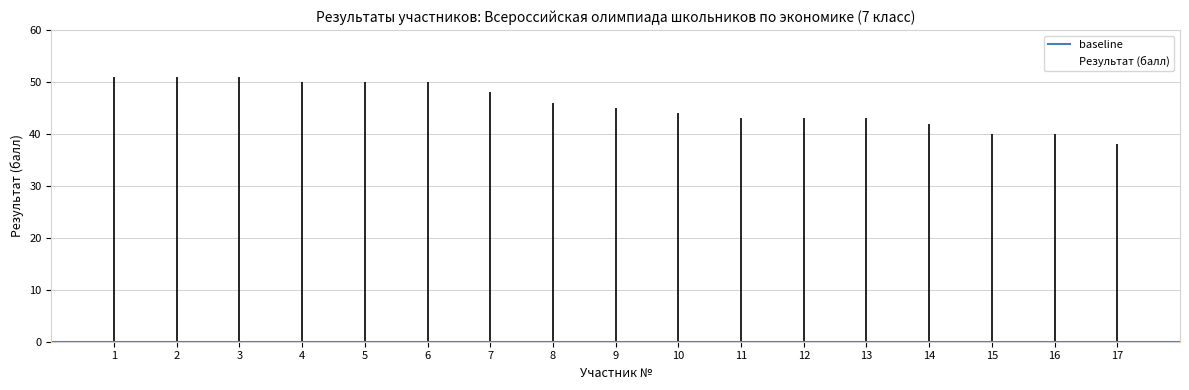

List the labels in order of value, largest first.

1, 2, 3, 4, 5, 6, 7, 8, 9, 10, 11, 12, 13, 14, 15, 16, 17